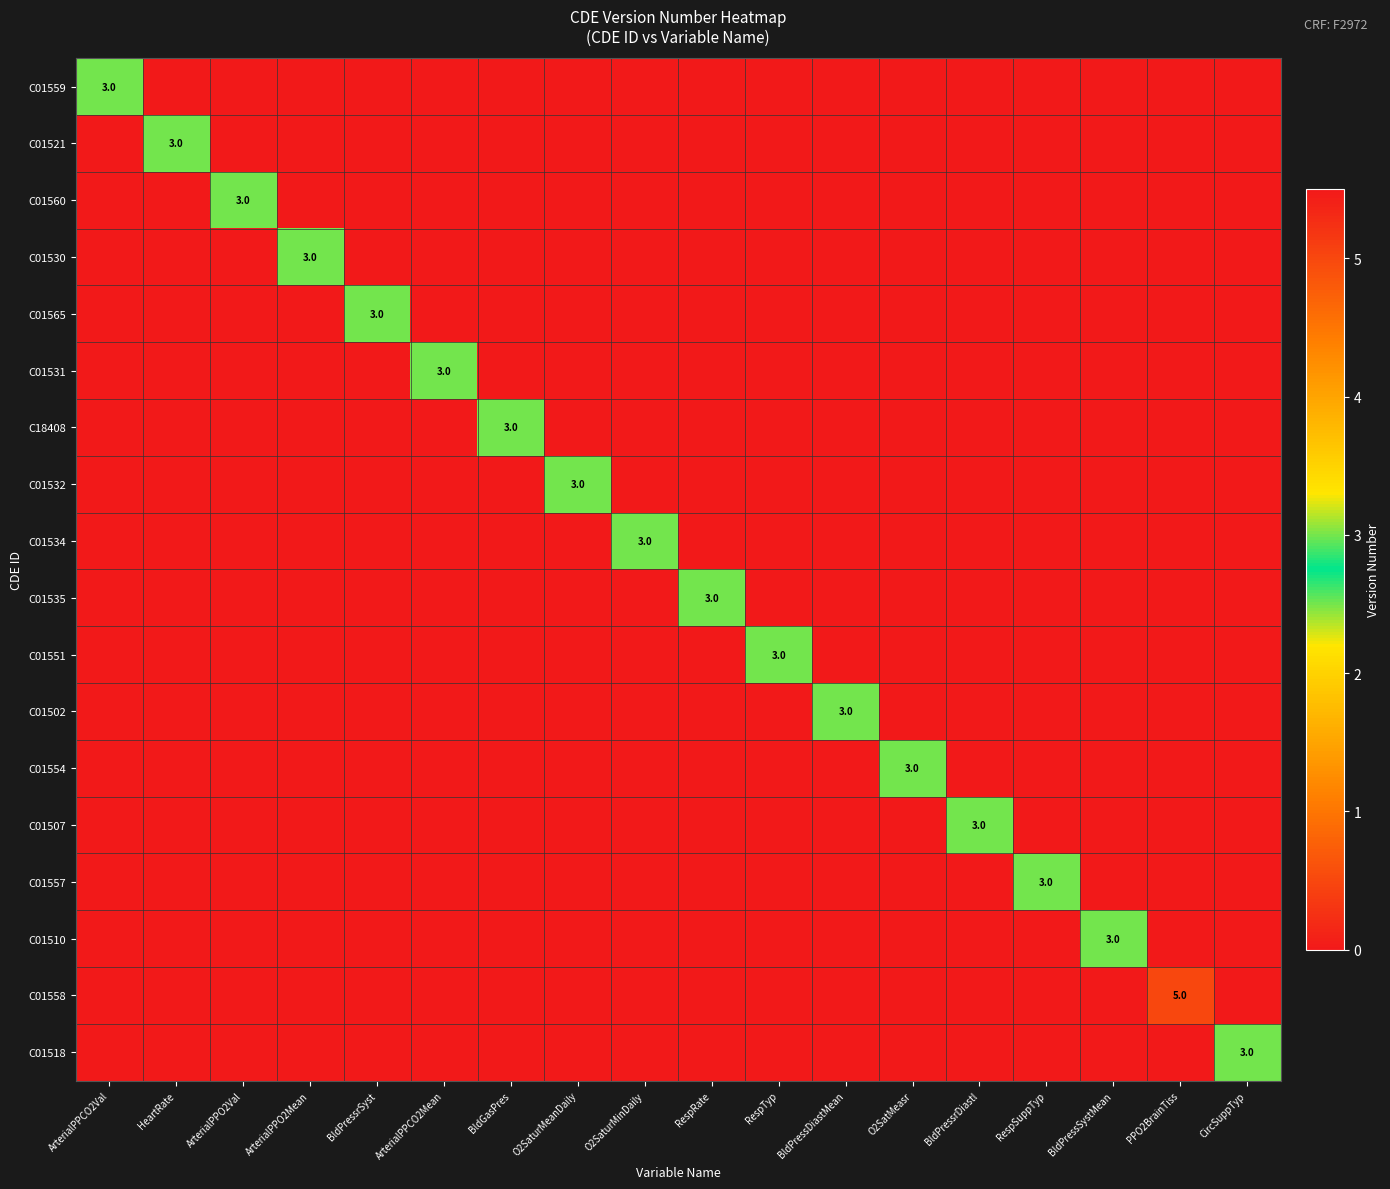

At which label does C01502 reach its peak?

BldPressDiastMean